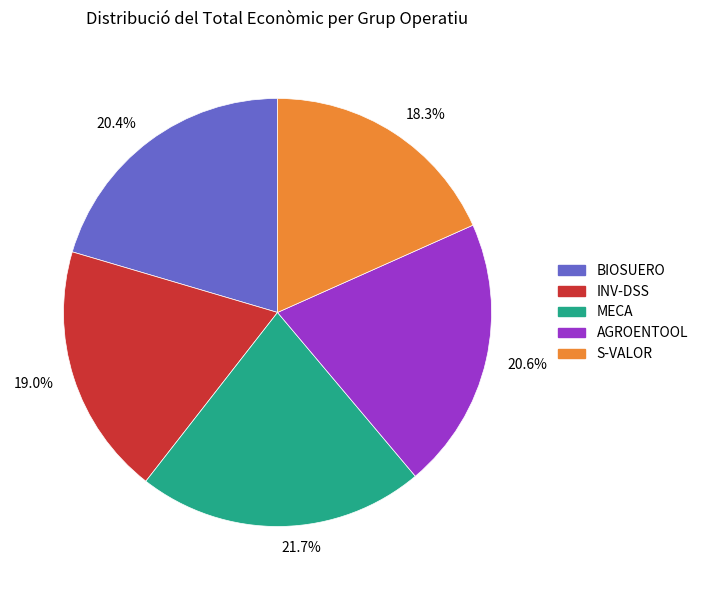

Between 20.6% and 19.0%, which is larger?

20.6%